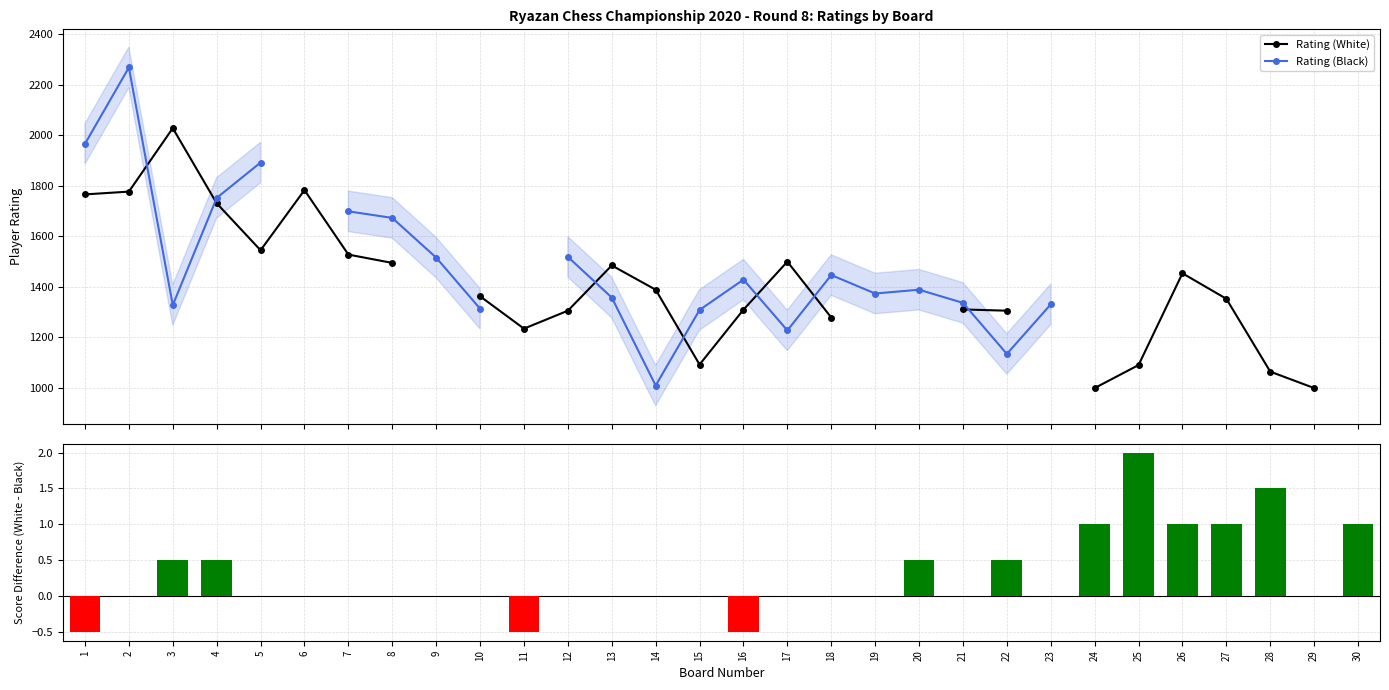

True or false: Rating (Black) has a value of 1374.0 at 19.

True